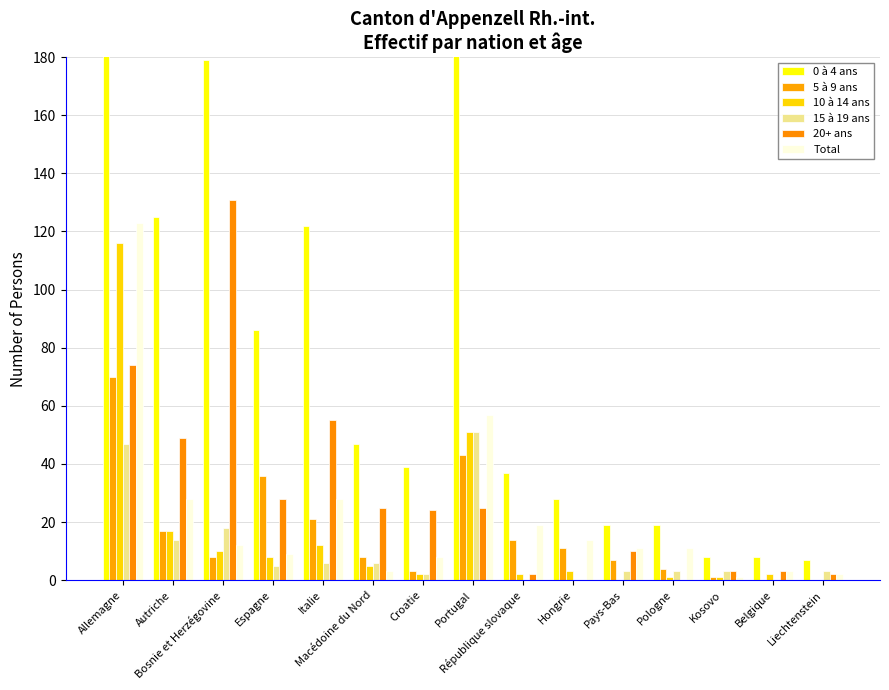

What is the sum of all 5 à 9 ans values?

243